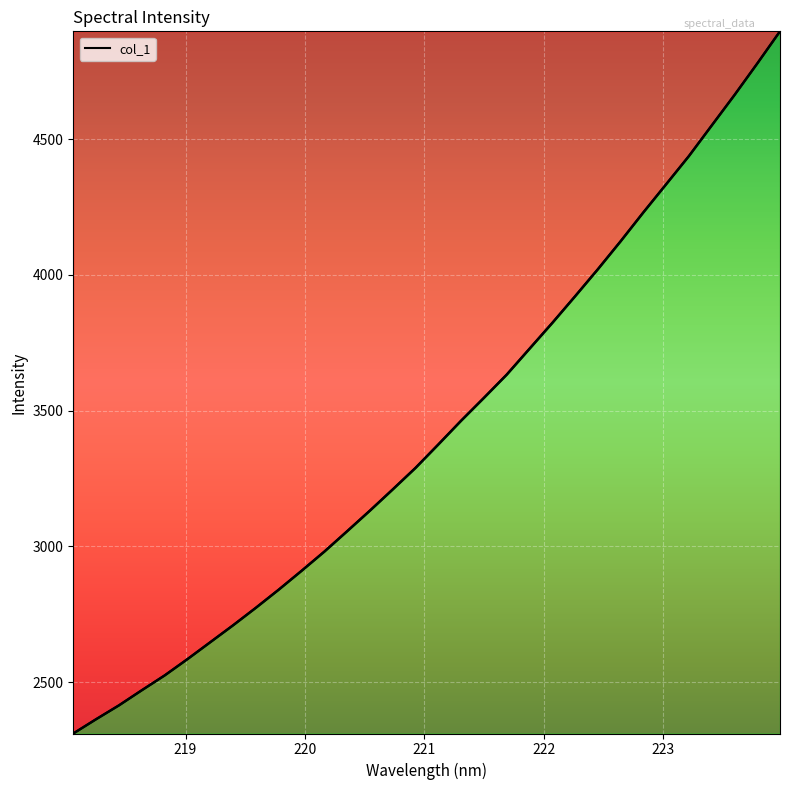

What is the minimum value shown in the chart?

2311.0